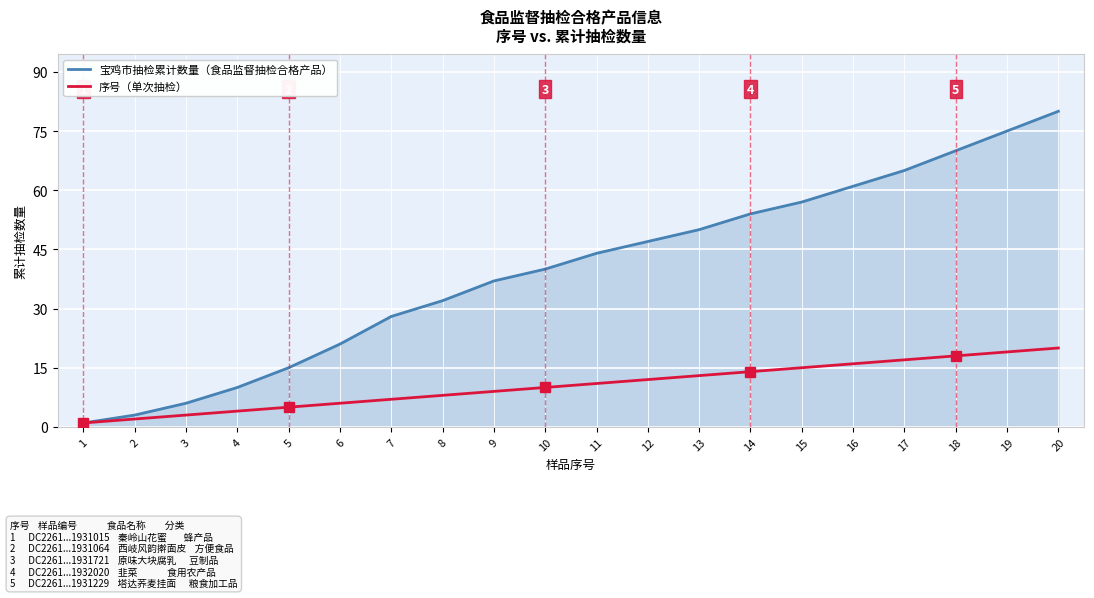

At how many categories does at least one series exceed 66?

3